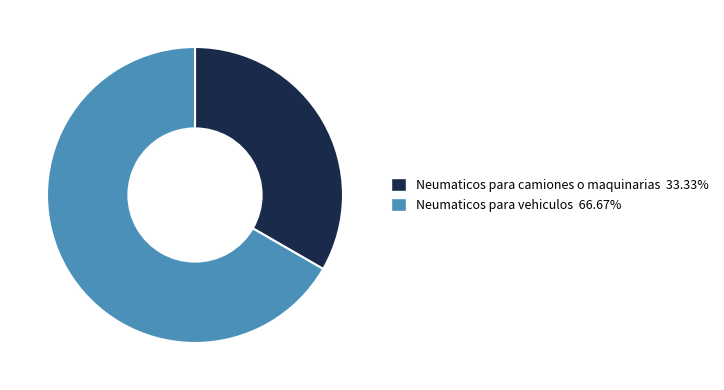

Is it true that Neumaticos para camiones o maquinarias is 33% of the pie?

True